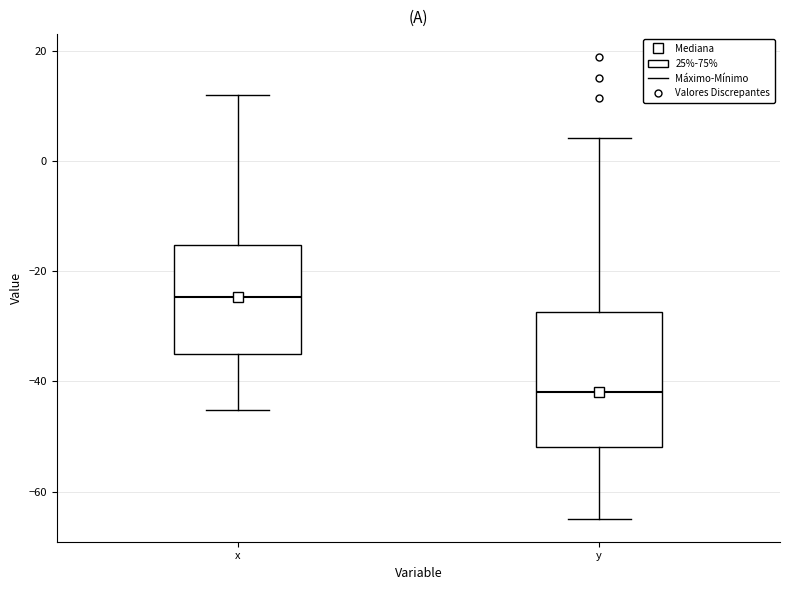

Reading left to right, read every box against the y-axis: the position of its median line, the range the box covers, and the ends of its whiskers. The values are not printed on the chart, so give them approximately, as read against the axis.

x: median -24, box -34 to -16, whiskers -46 to 12
y: median -42, box -52 to -28, whiskers -64 to 4